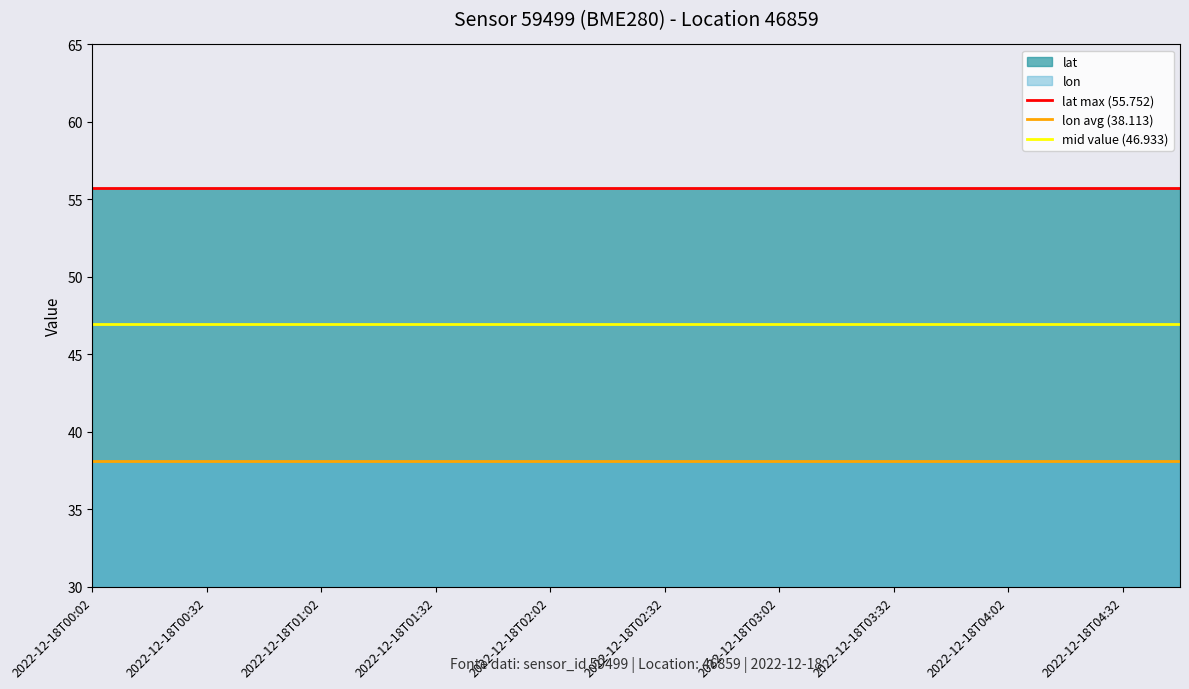

What is the spread (max minus min) of values at 2022-12-18T01:02?

17.6